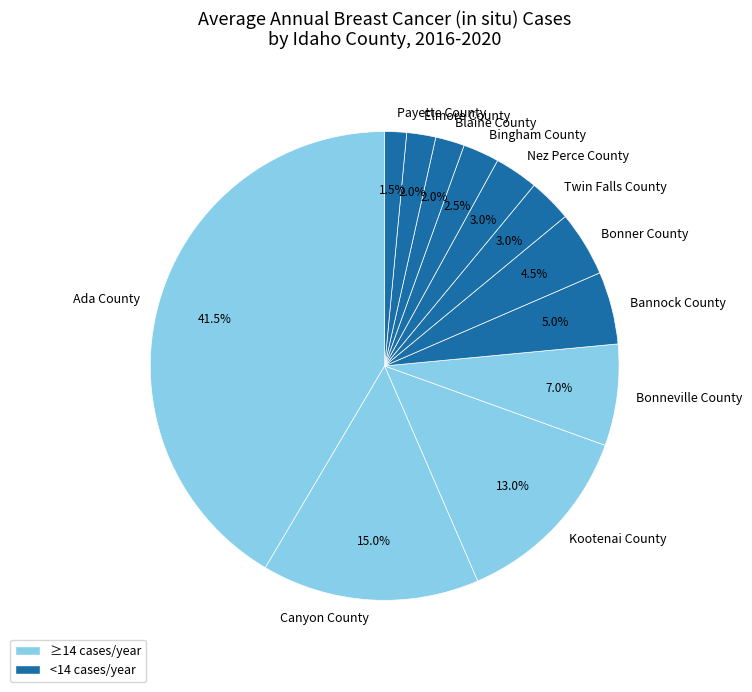

Count the number of slices in the pie.

12